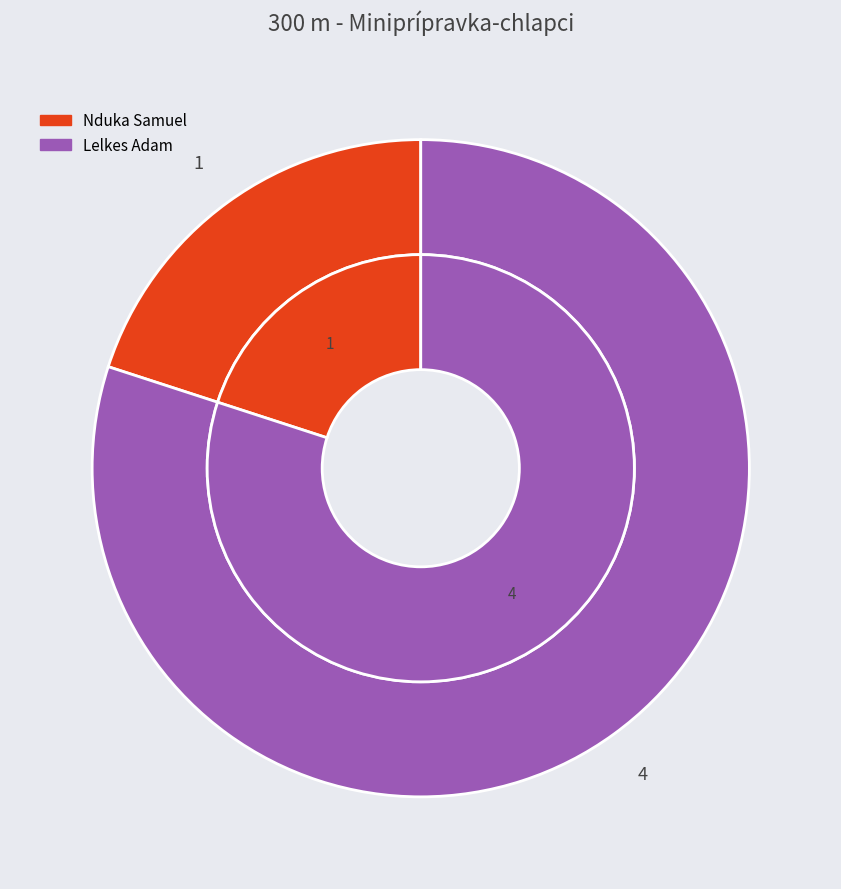

True or false: Lelkes Adam accounts for 87% of the total.

False